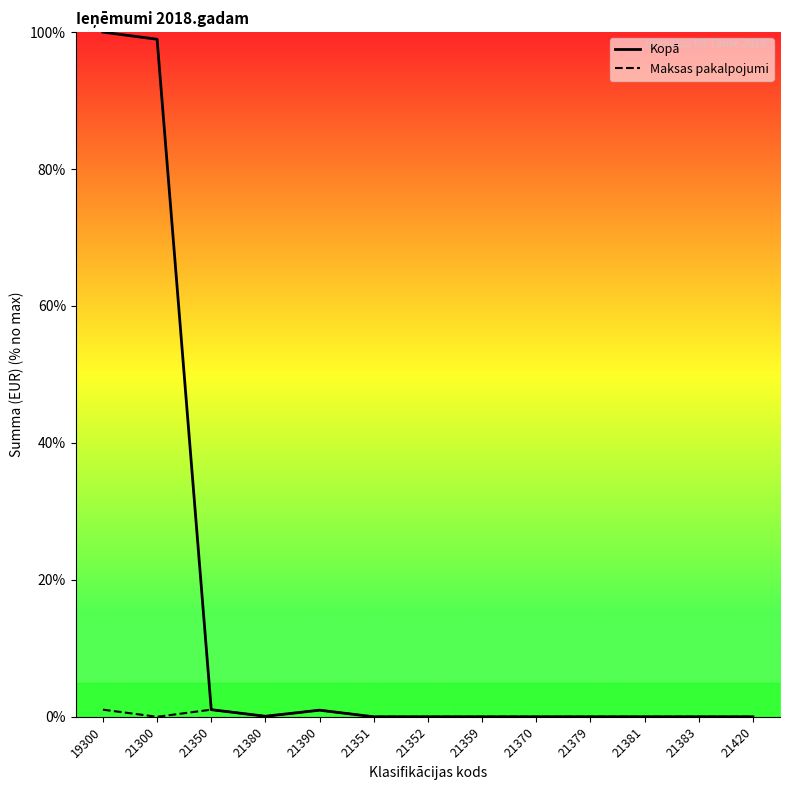

List the series in order of their peak value, highest first.

Kopā, Maksas pakalpojumi